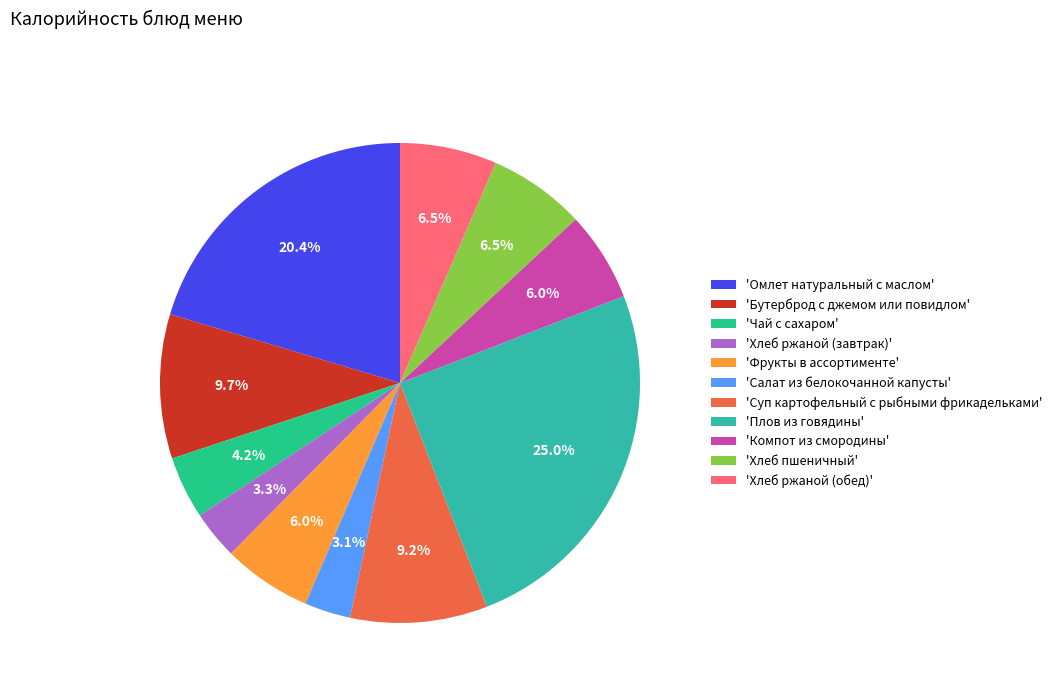

Does 'Хлеб пшеничный' account for over 50% of the chart?

No